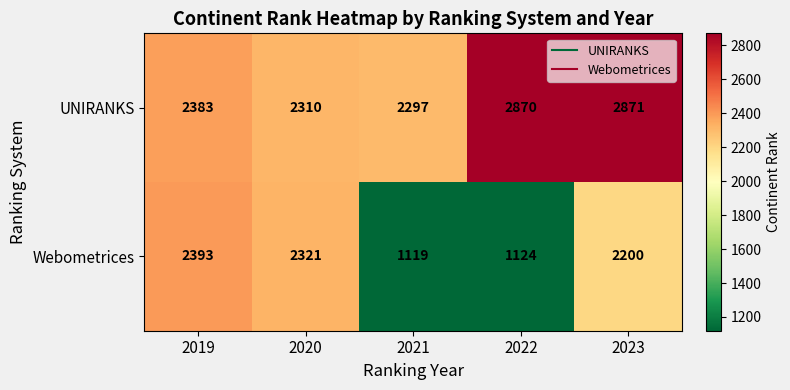

Reading right to left, what are all the values shown in this chart?

UNIRANKS: 2871	2870	2297	2310	2383
Webometrices: 2200	1124	1119	2321	2393